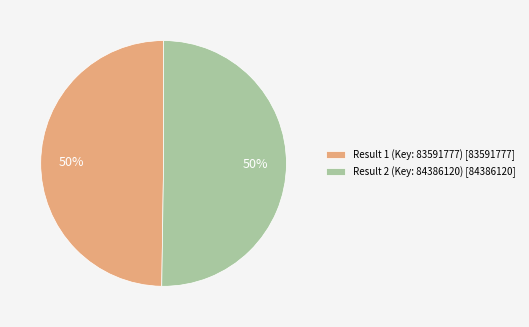

The Result 2 (Key: 84386120) slice represents 50% of the pie. True or false?

True